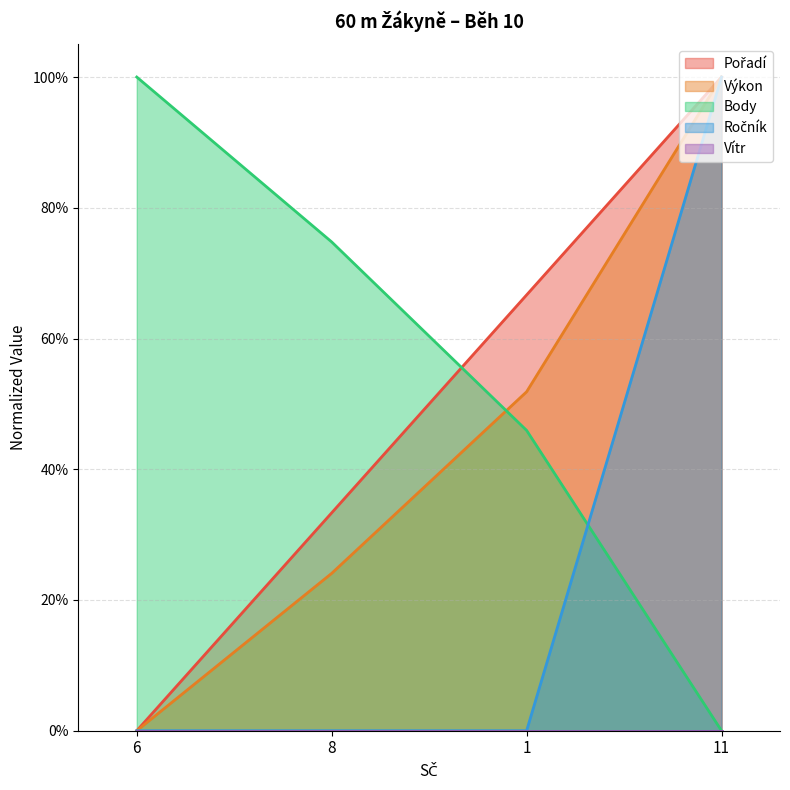

True or false: Ročník and Pořadí intersect in this chart.

False